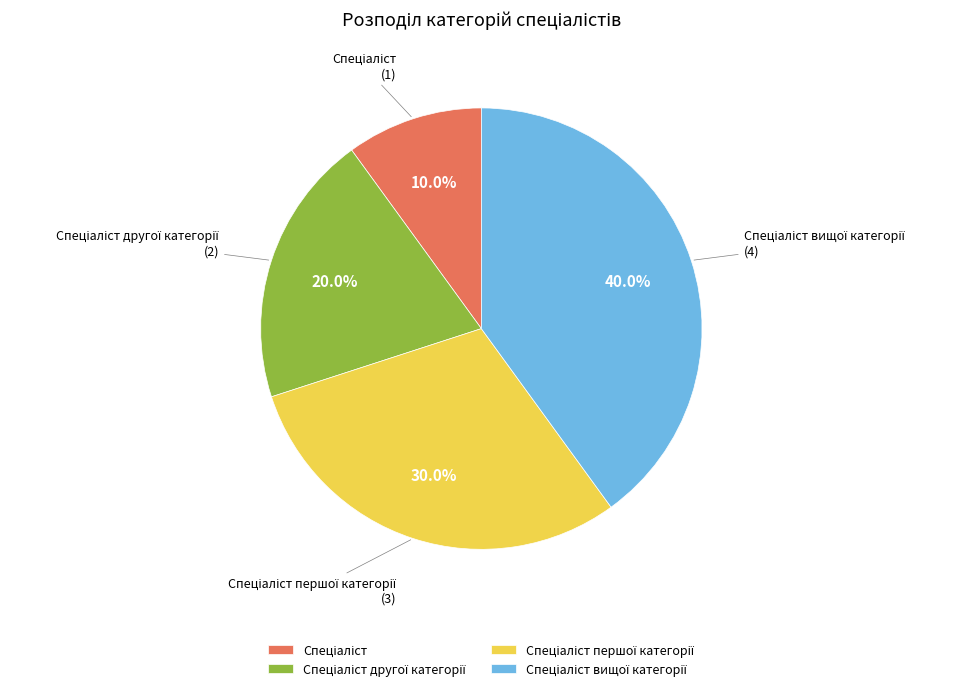

Is there any slice that represents more than half of the pie?

No